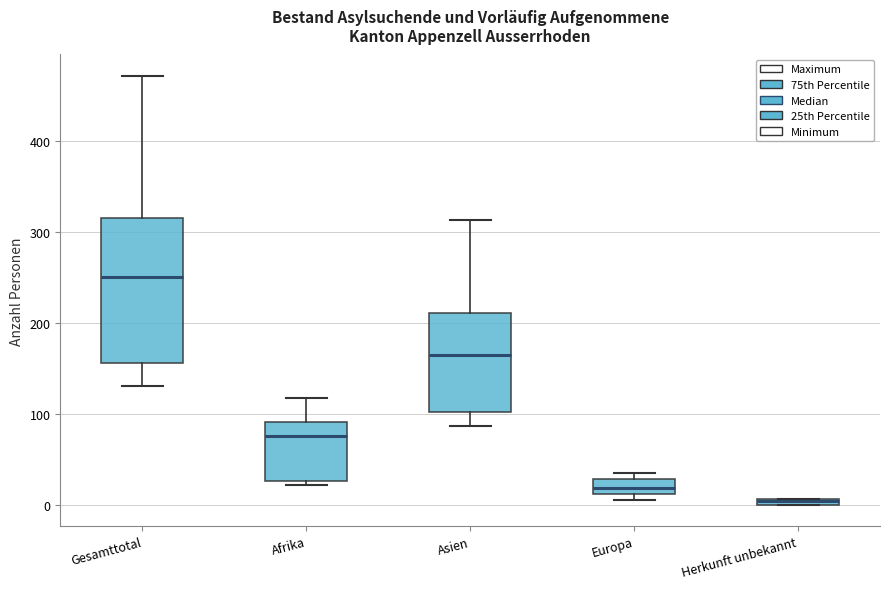

Comparing the boxes themselves (not the whiskers), which one is the tallest?

Gesamttotal